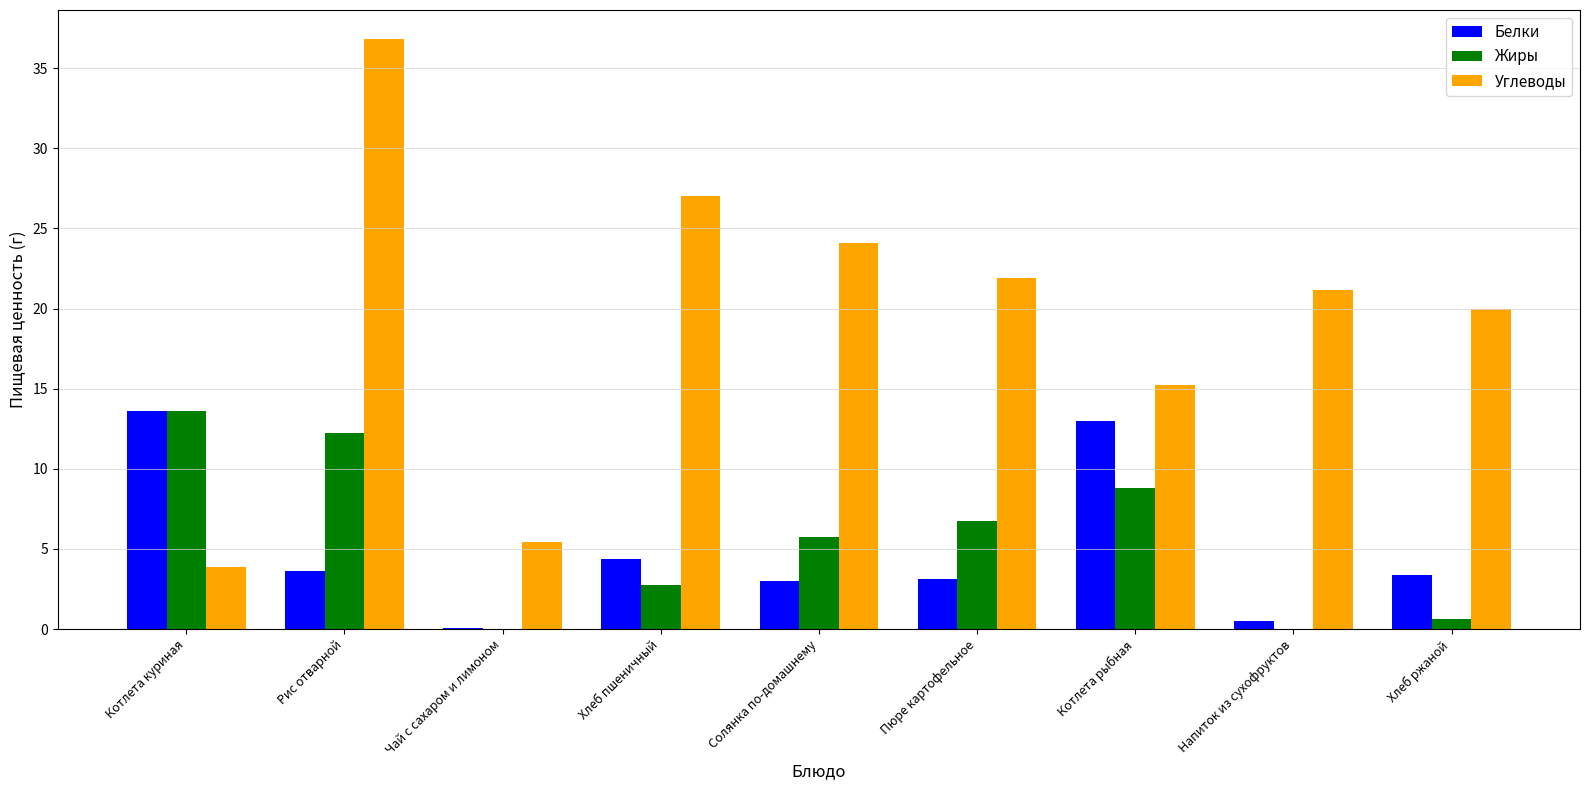

What is the sum of all Белки values?

44.7